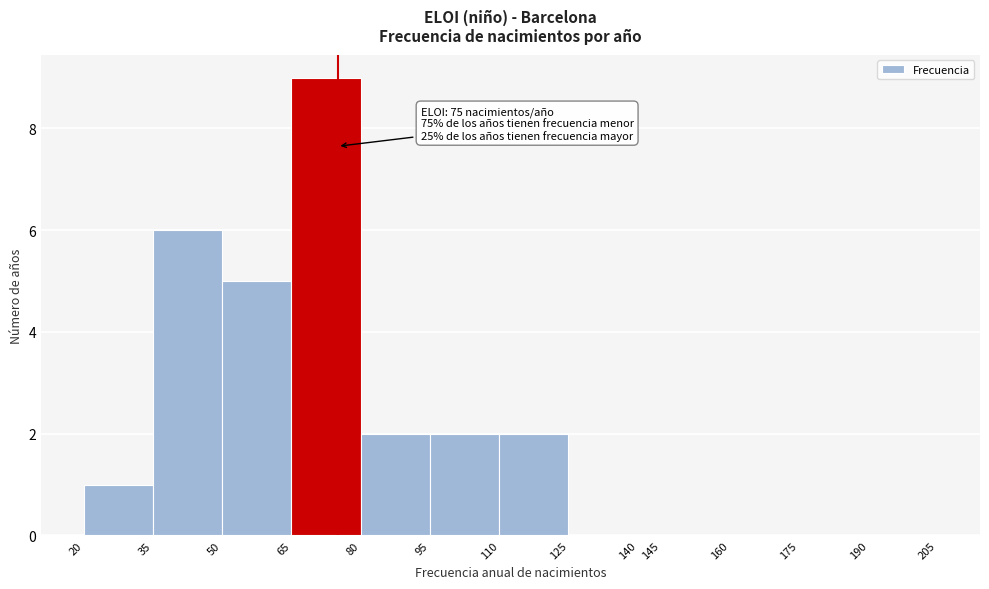

Over which range of the x-axis is the bar tallest?

65 to 80